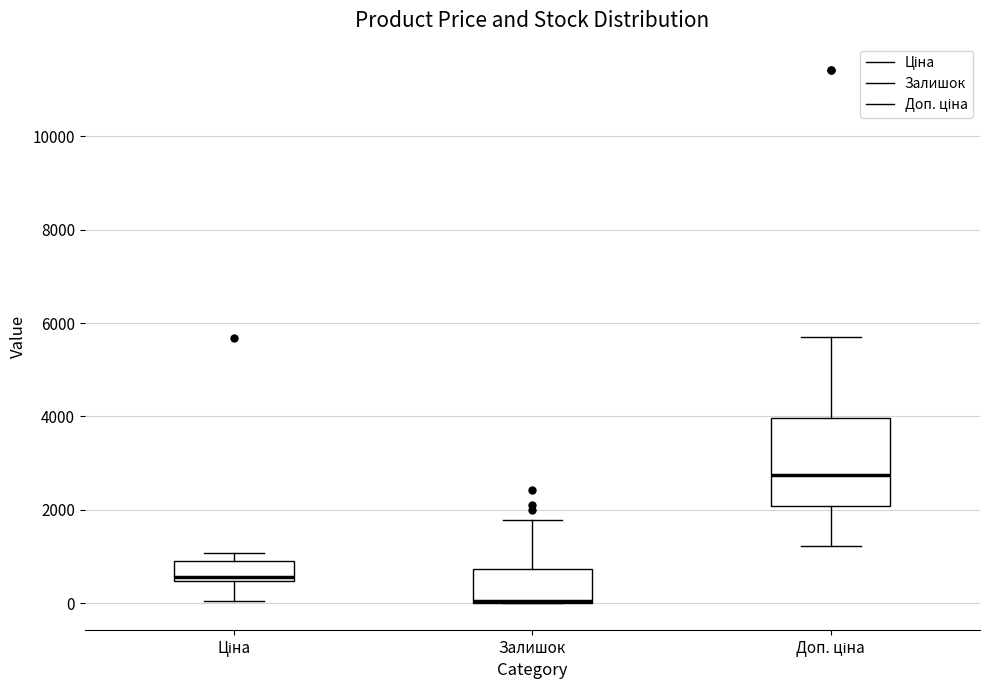

Where is the upper edge of the box for Доп. ціна on the y-axis? The values are not printed on the chart, so give them approximately, as read against the axis.

4000